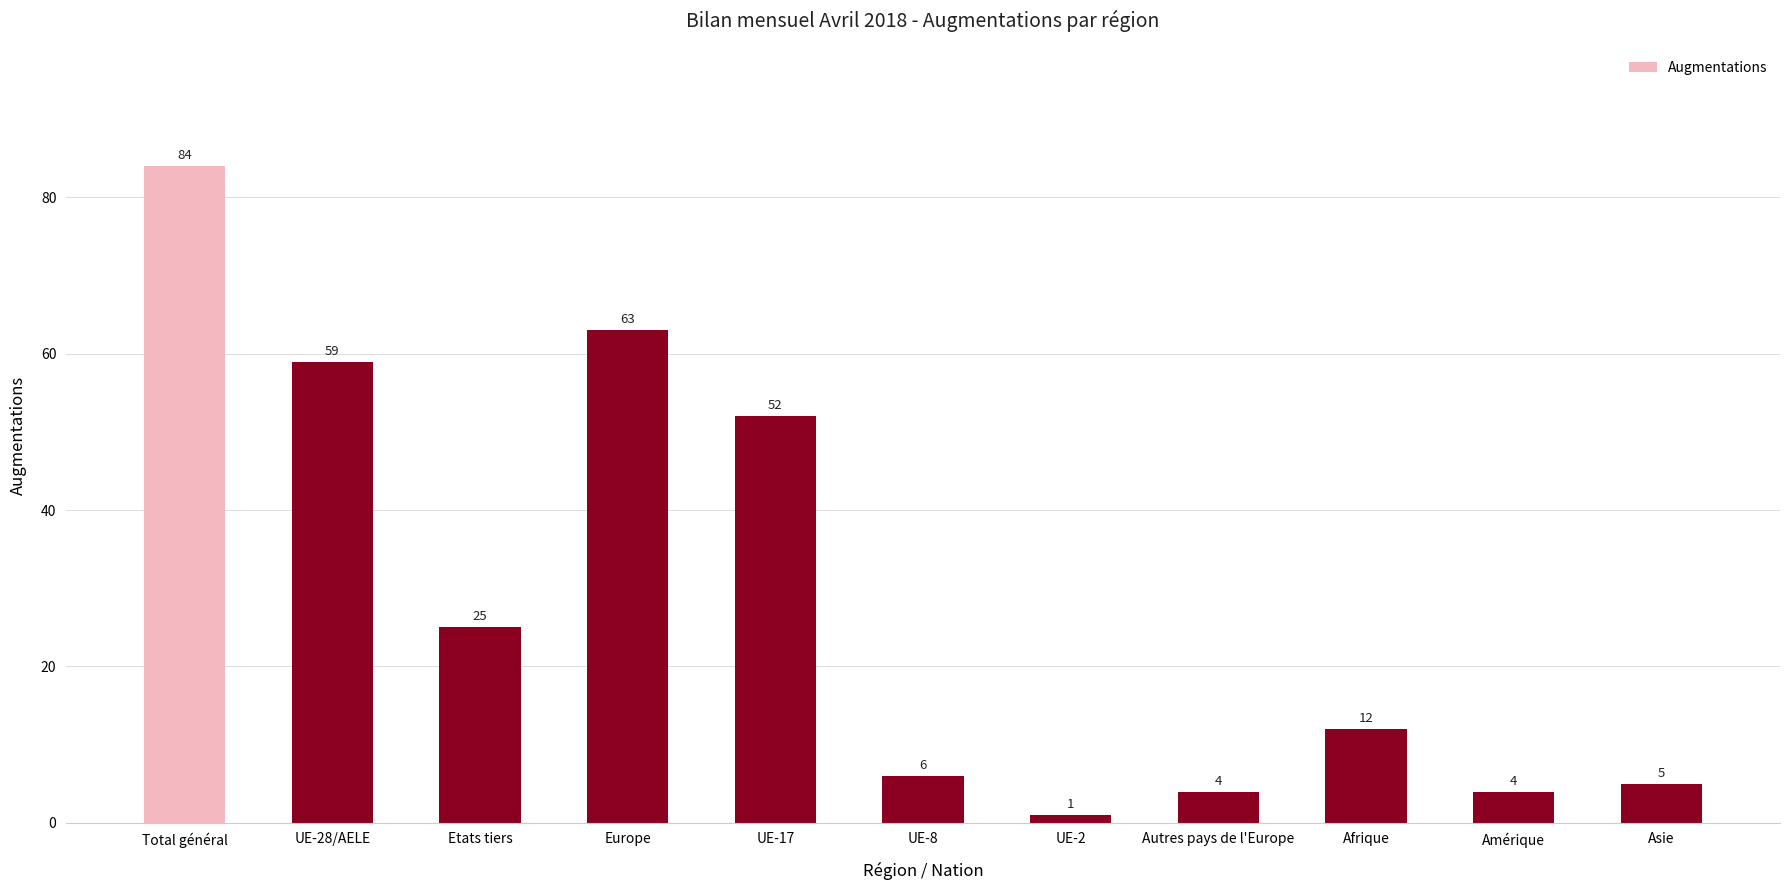

At which category does the chart reach its peak across all series?

Total général